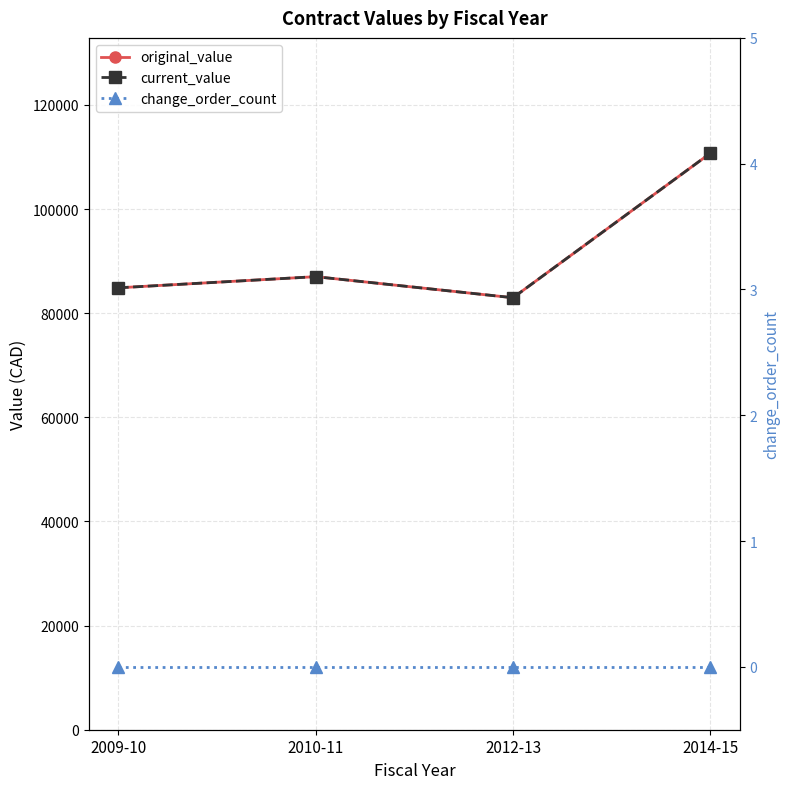

What is the value of the original_value point at the 2nd from the left?

87018.8